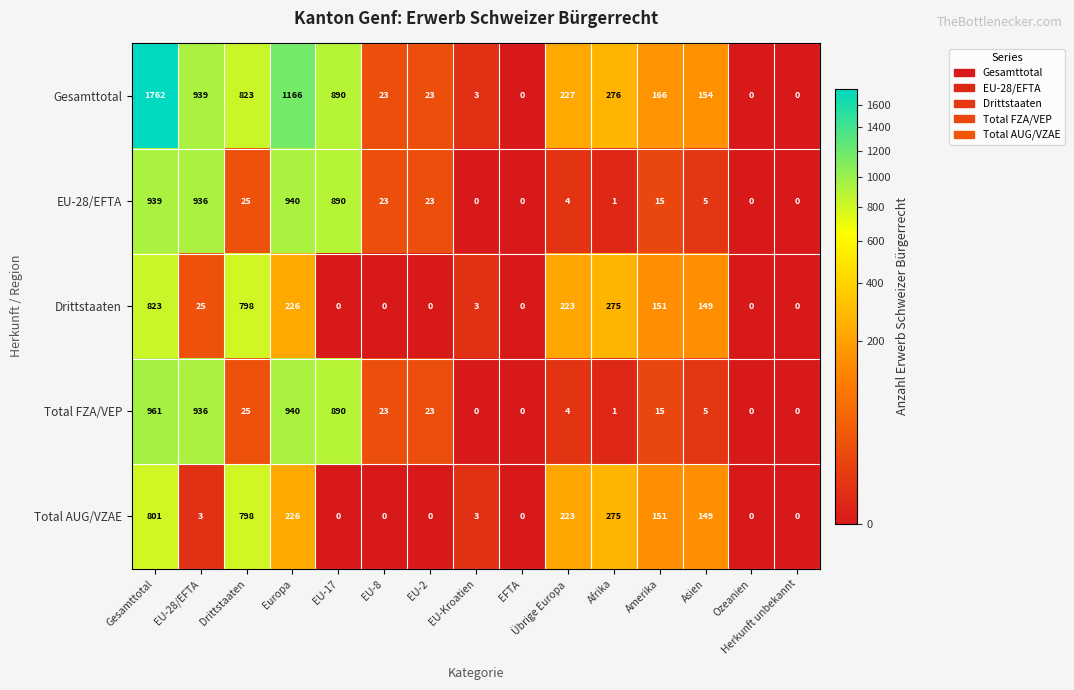

Where is Total AUG/VZAE nearest to the value 400?

Afrika